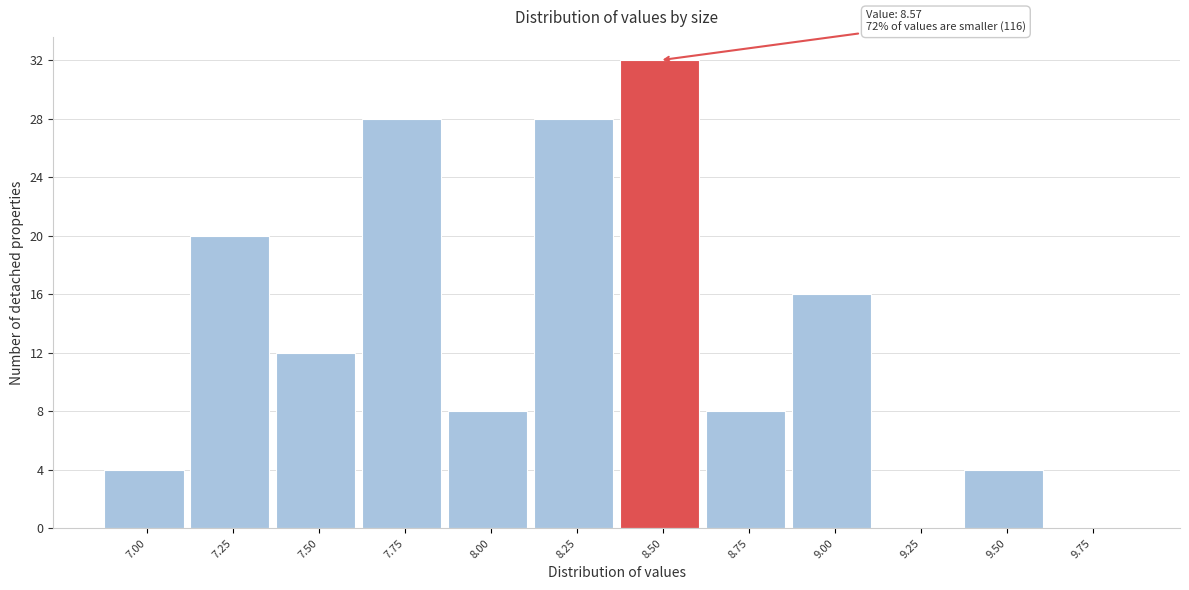

Reading left to right, extract all data points from this chart.

7.00=4	7.25=20	7.50=12	7.75=28	8.00=8	8.25=28	8.50=32	8.75=8	9.00=16	9.25=0	9.50=4	9.75=0